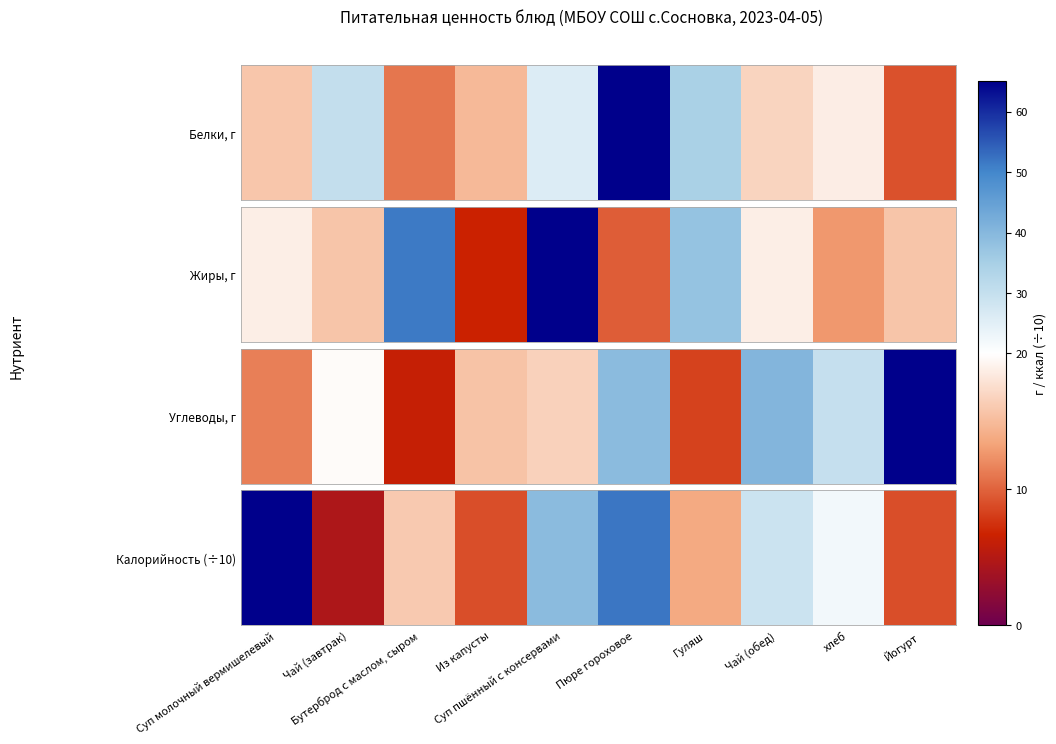

What is the maximum value shown in the chart?

27.8